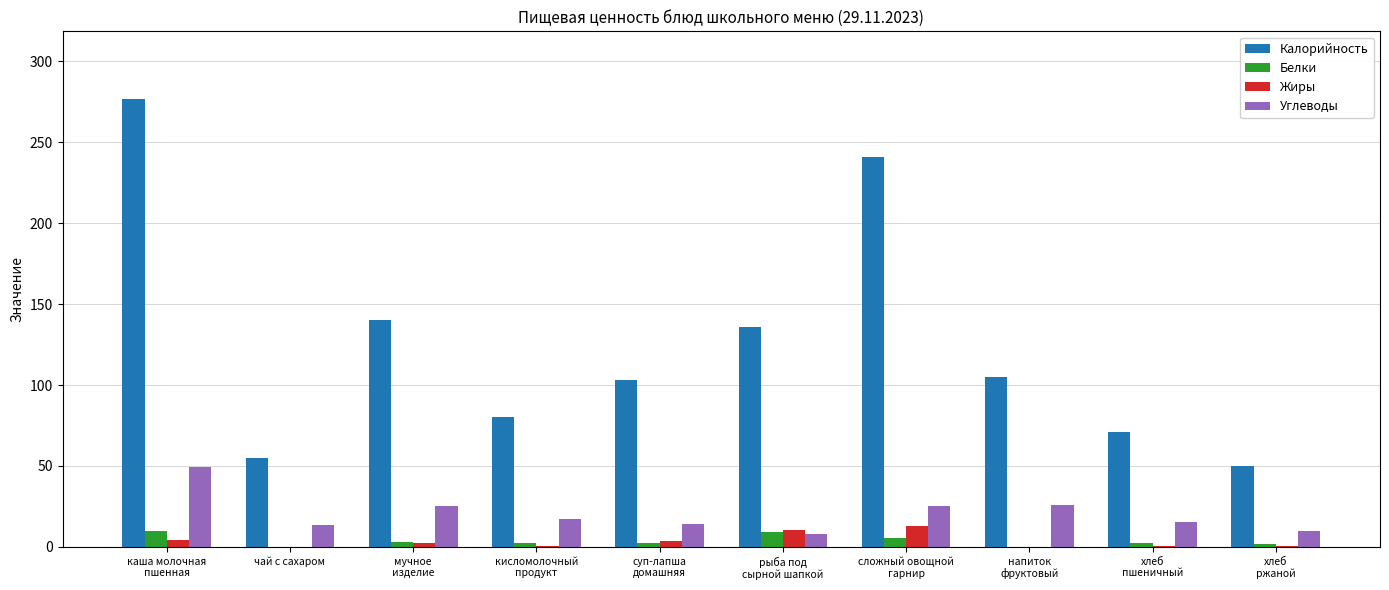

What is the maximum value for Жиры?

13.1